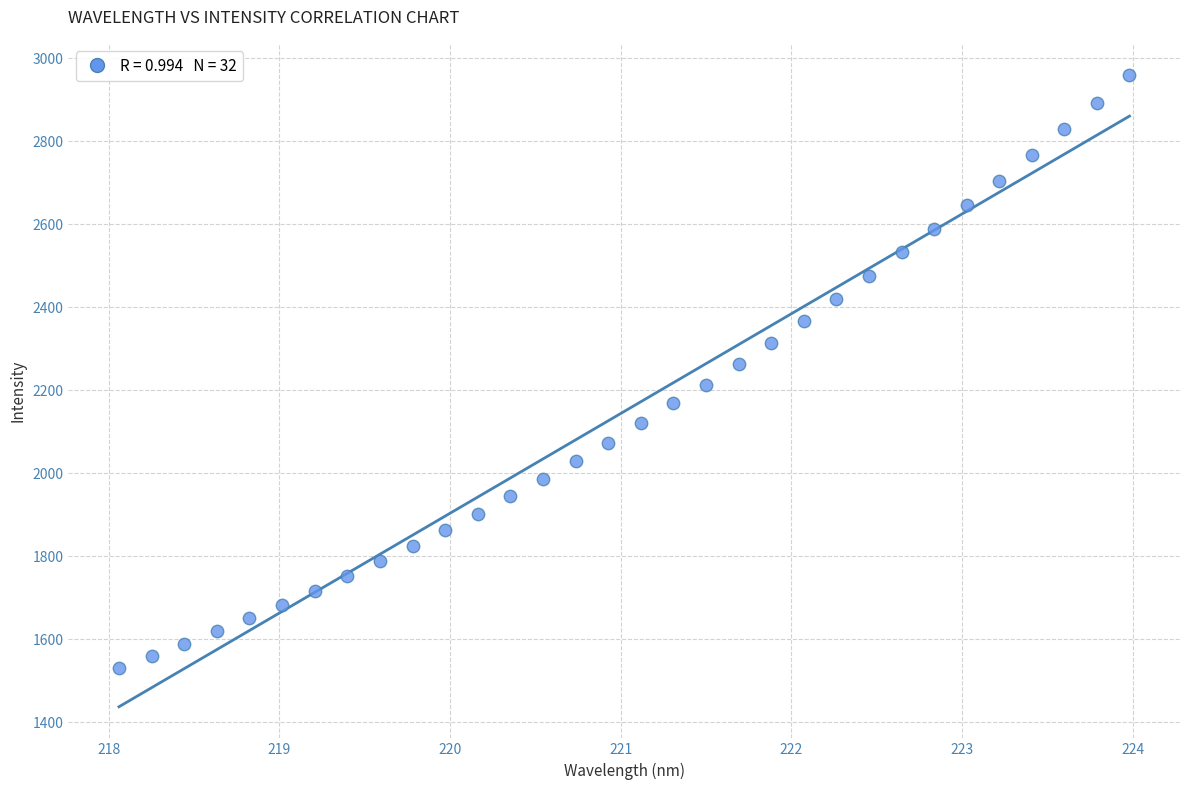

What is the range of Y values (max minus min)?

1427.1